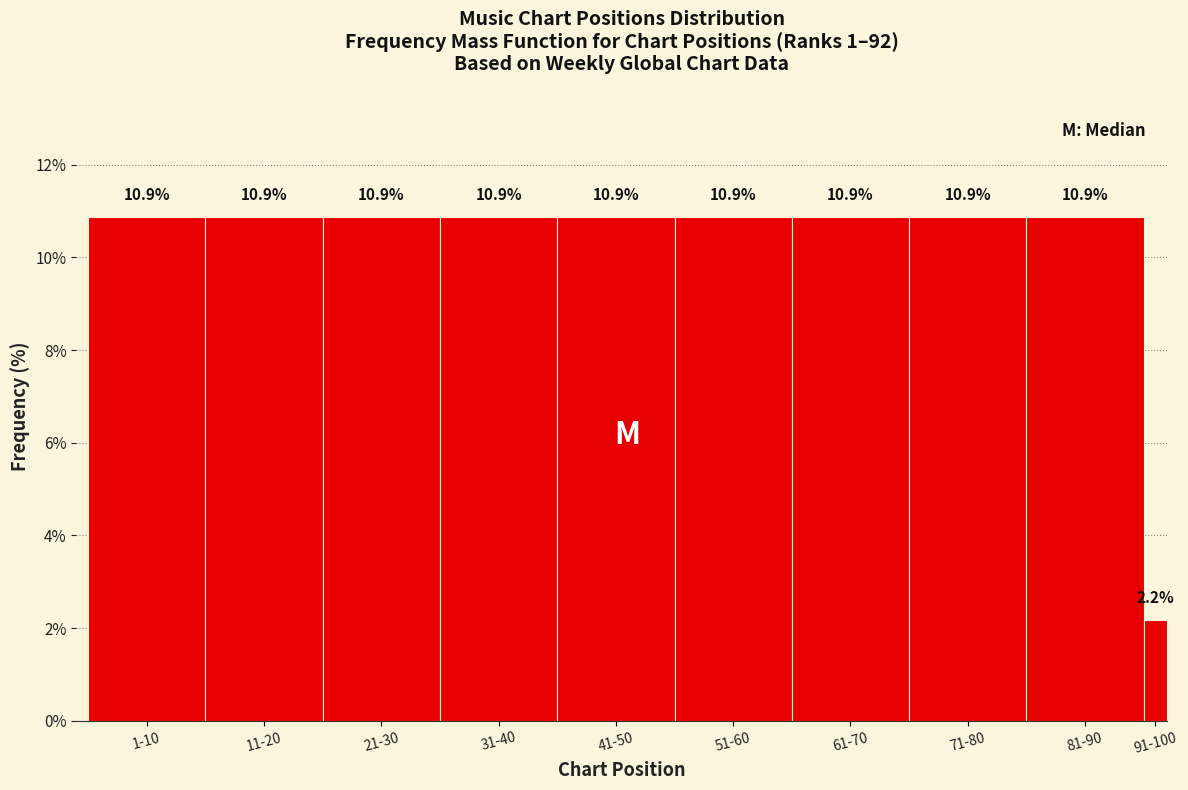

Reading right to left, what are all the values shown in this chart?

2.2	10.9	10.9	10.9	10.9	10.9	10.9	10.9	10.9	10.9